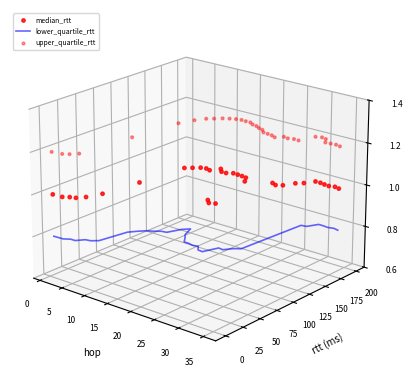

What are all the series names shown in the legend?

lower_quartile_rtt, median_rtt, upper_quartile_rtt